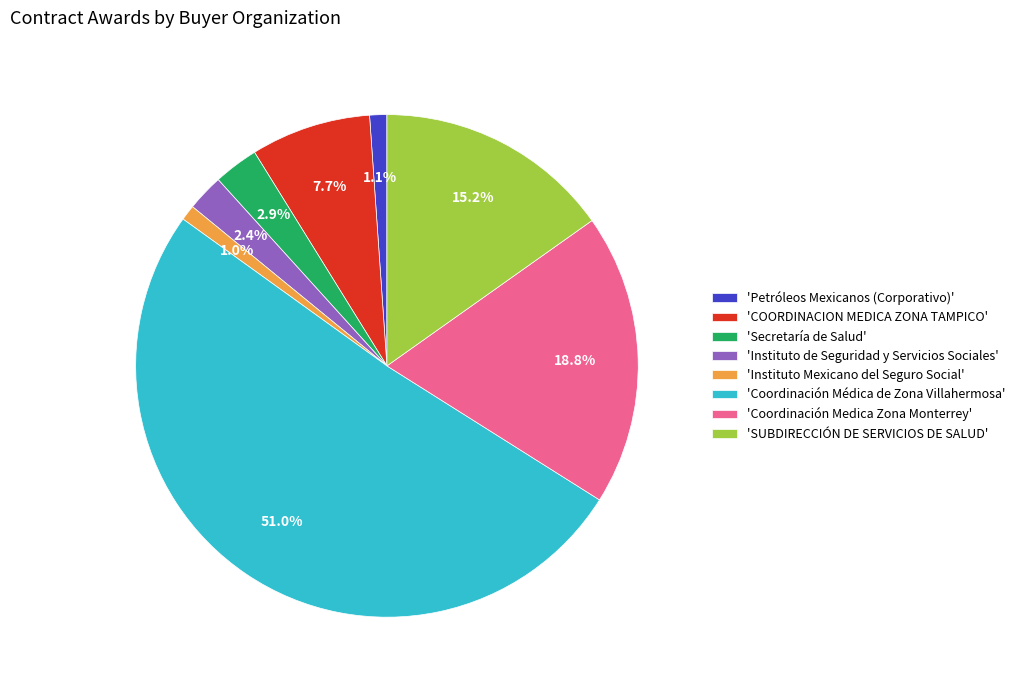

What is the majority slice?

'Coordinación Médica de Zona Villahermosa'